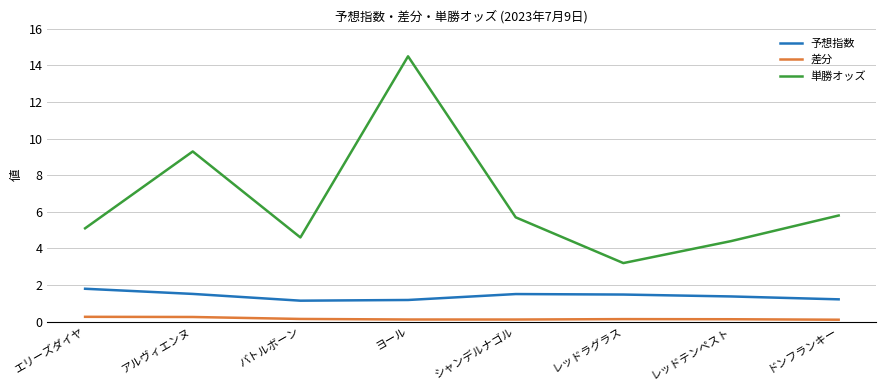

At レッドテンペスト, list the series in order from smallest to largest.

差分, 予想指数, 単勝オッズ